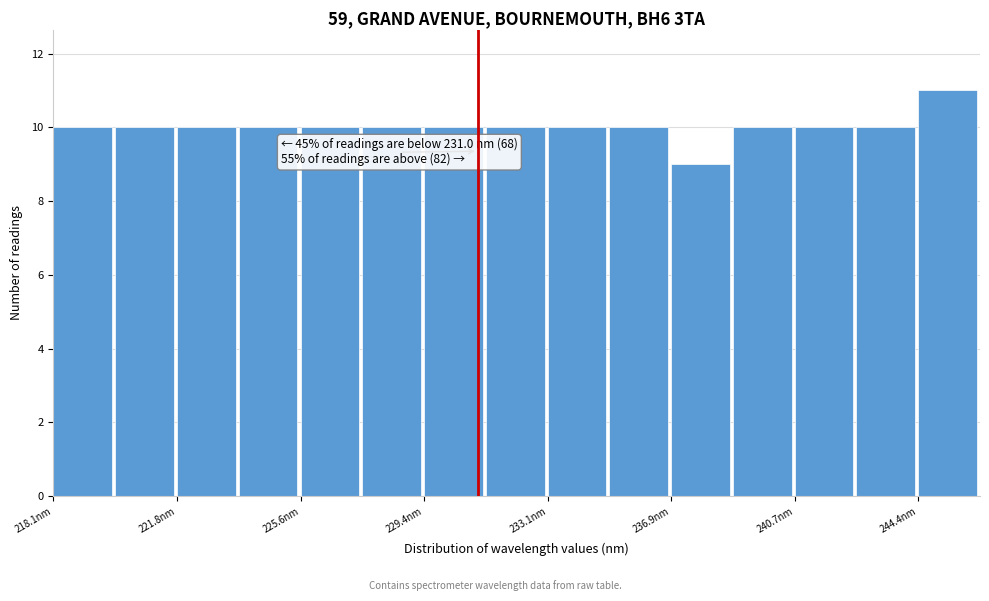

Read against the x-axis, roughly where is the centre of the tallest bar?

245.5